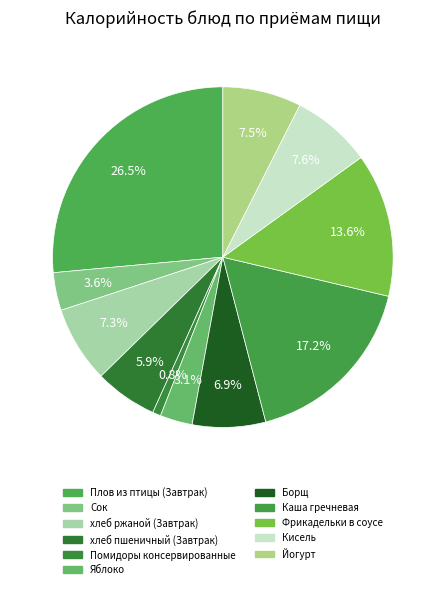

To the nearest percent, what percentage of the pie is хлеб пшеничный (Завтрак)?

6%